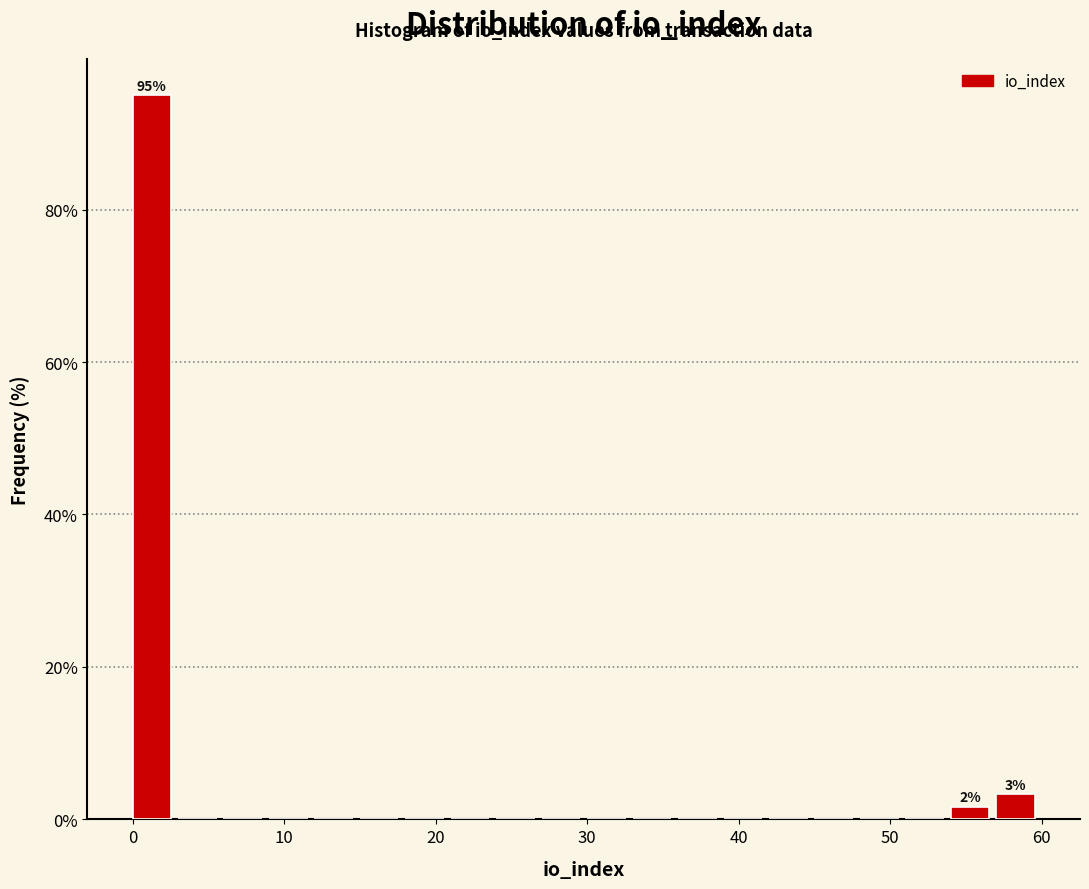

Read against the x-axis, roughly where is the centre of the tallest bar?

1